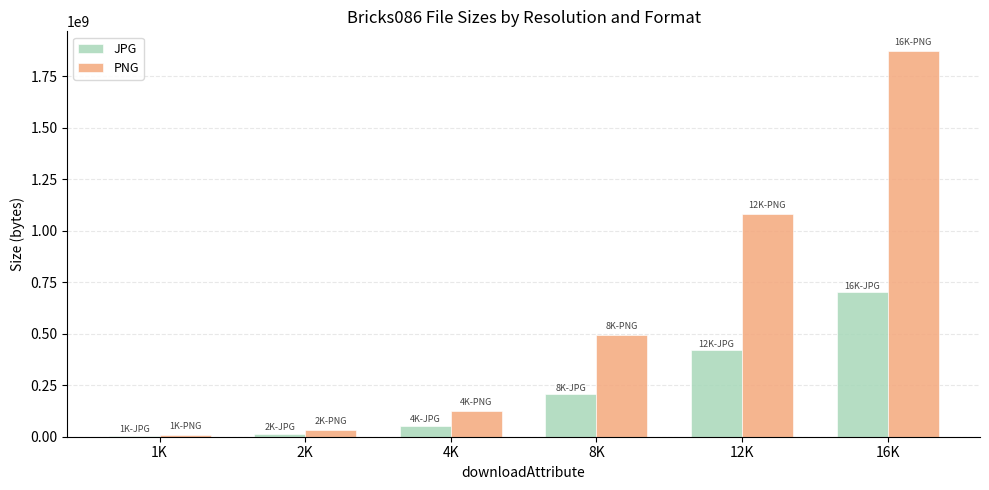

At which category is the sum across all series the highest?

16K